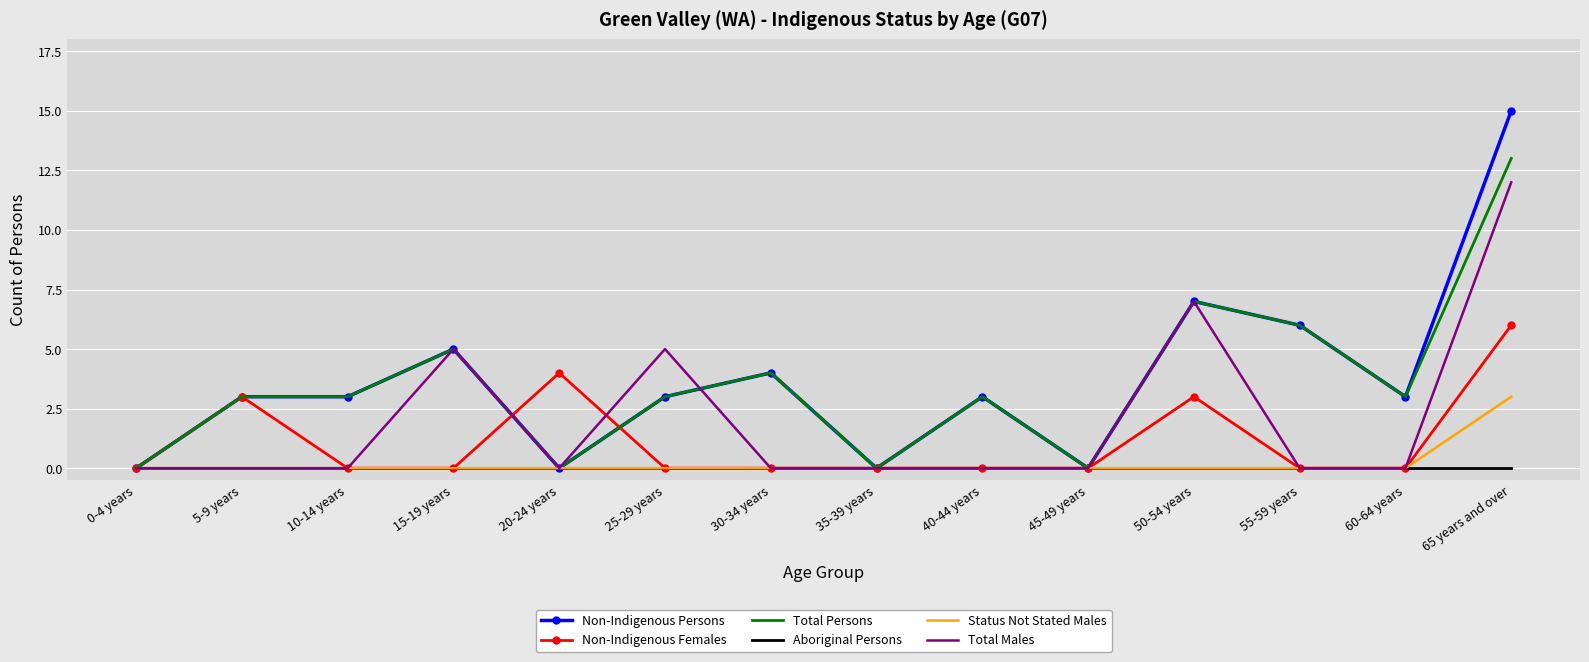

What is the difference between the maximum and minimum values in the Status Not Stated Males series?

3